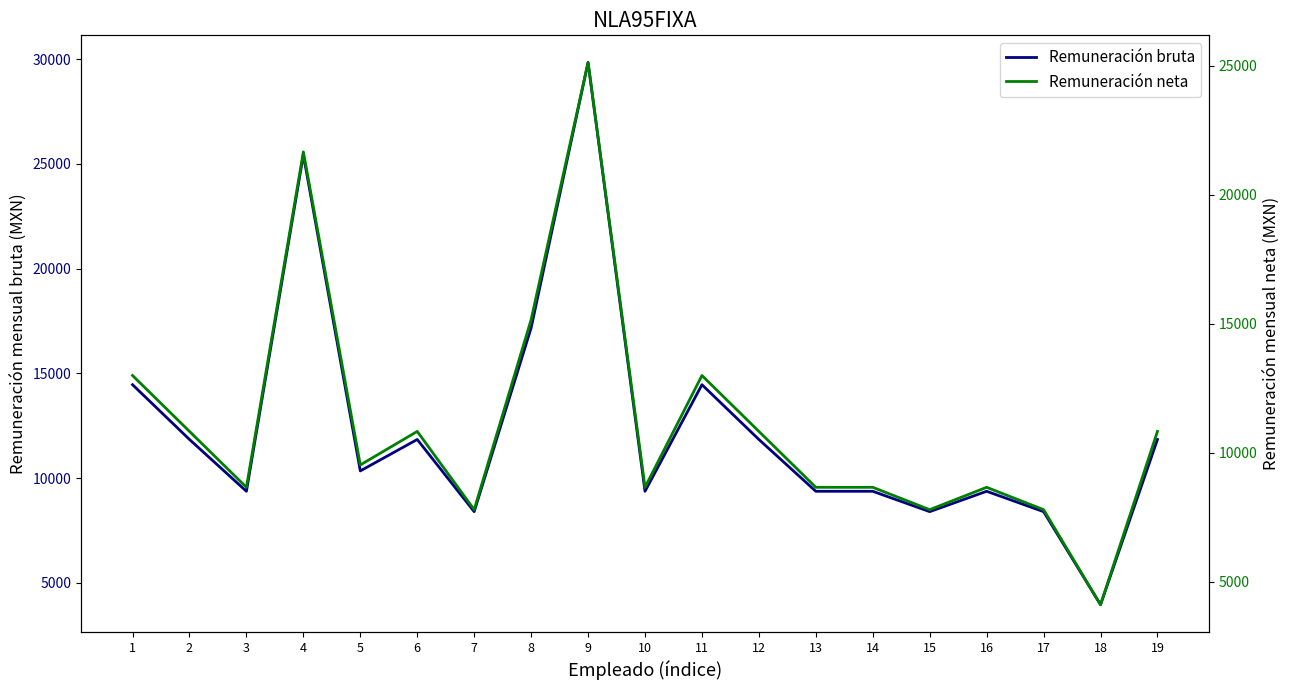

Between 18 and 4, which is larger?

4